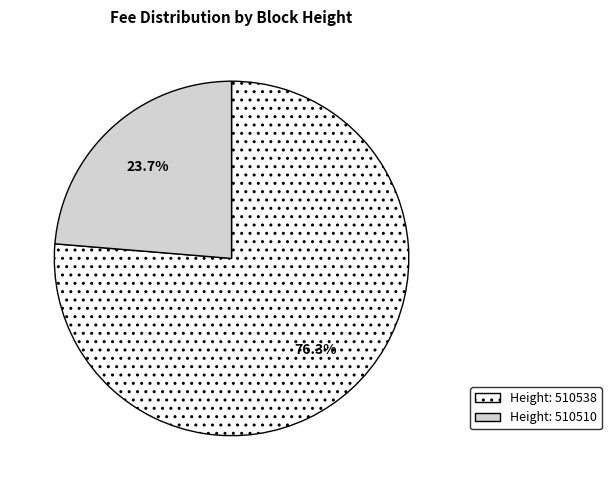

Is there any slice that represents more than half of the pie?

Yes